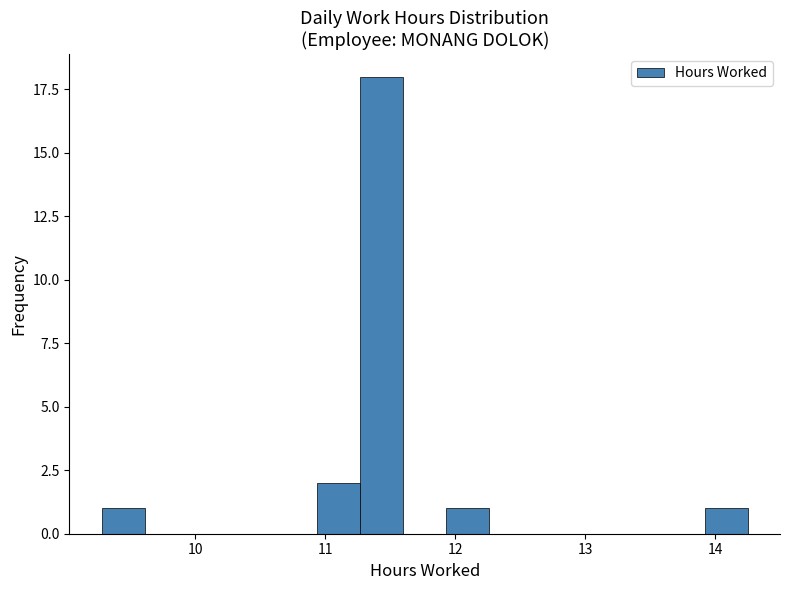

Around what value on the x-axis is the tallest bar? Give the approximate position of its centre, as read against the axis.

11.4